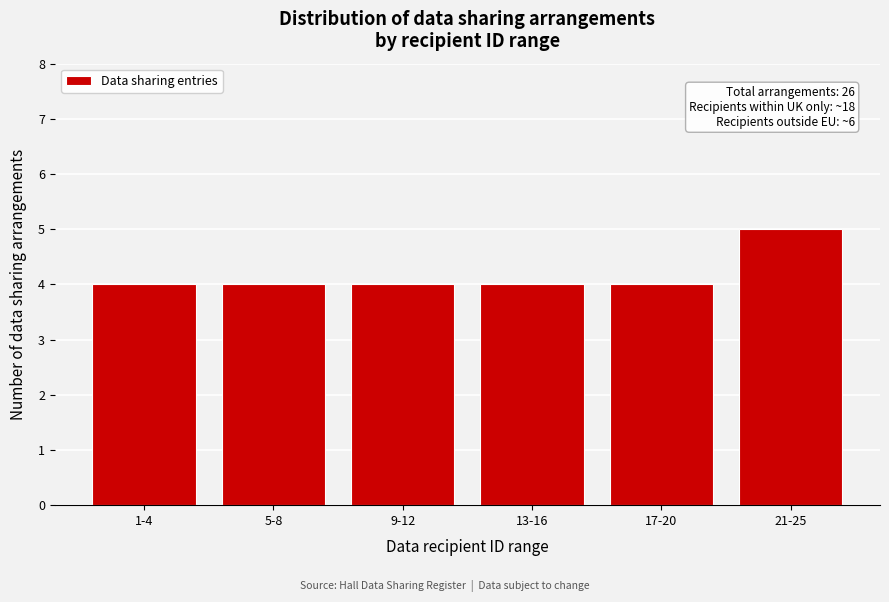

Reading left to right, transcribe all the data shown in this chart.

4	4	4	4	4	5